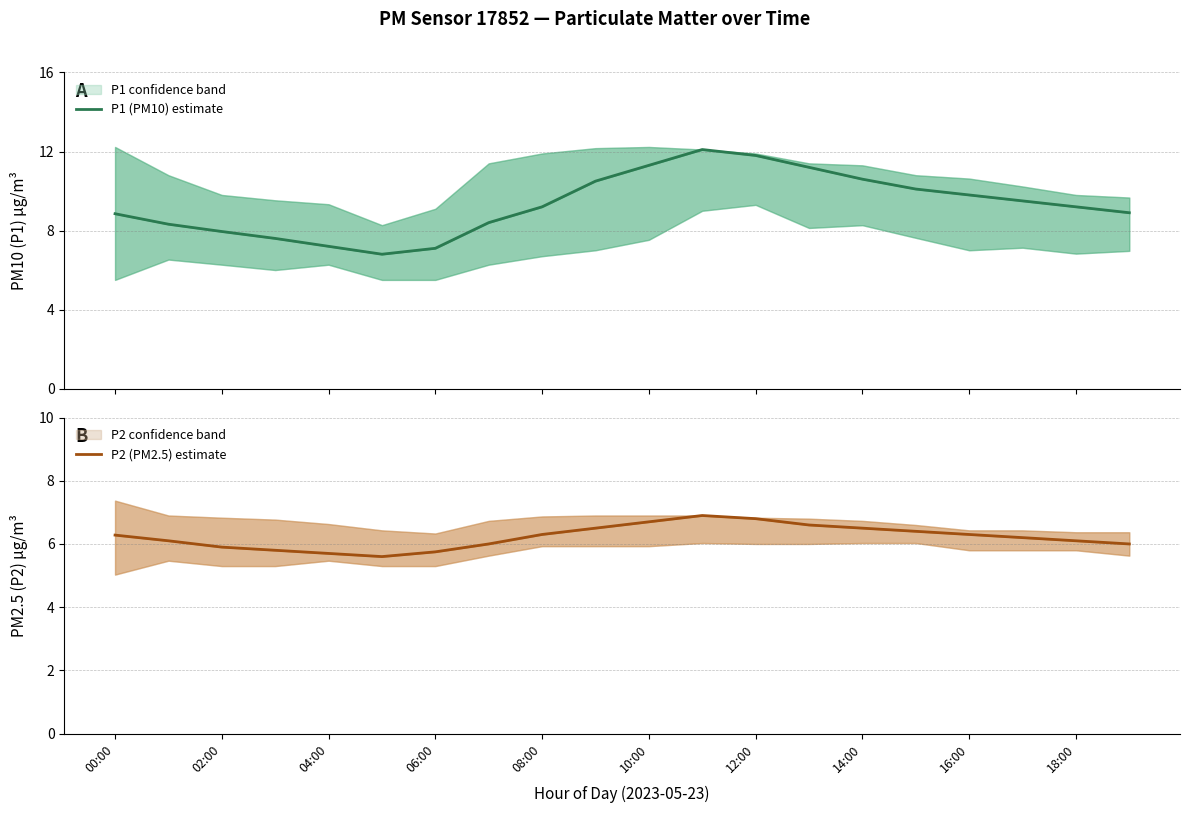

In P1 (PM10) estimate, how many points are lower than both neighbors (excluding endpoints)?

1